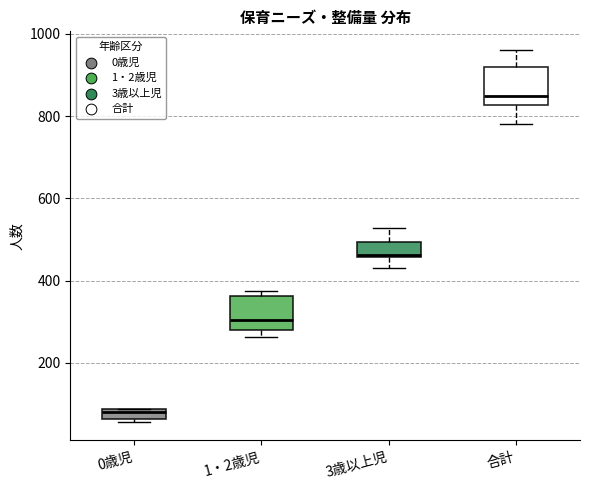

Where is the upper edge of the box for 0歳児 on the y-axis? The values are not printed on the chart, so give them approximately, as read against the axis.

80